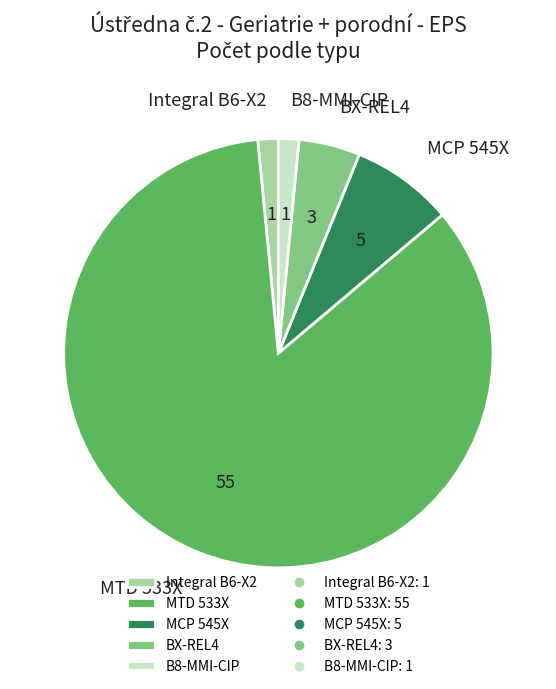

Count the number of slices in the pie.

5